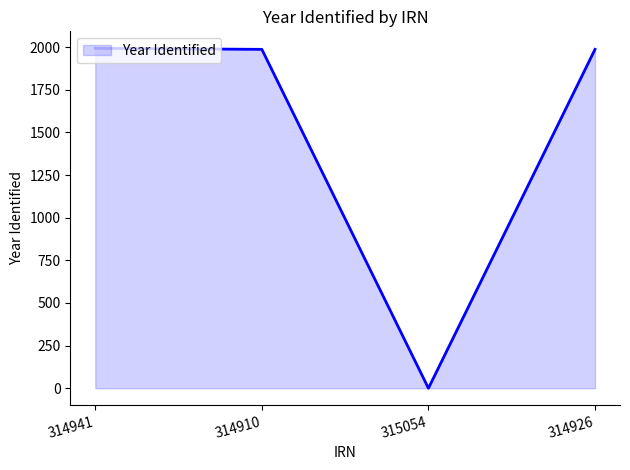

What is the maximum value shown in the chart?

1993